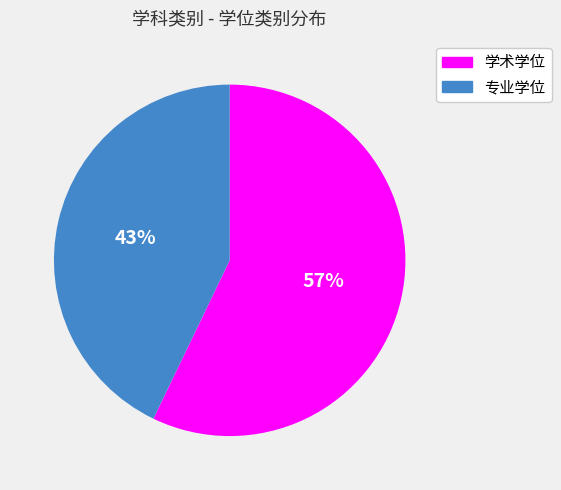

To the nearest percent, what is the combined percentage of 专业学位 and 学术学位?

100%